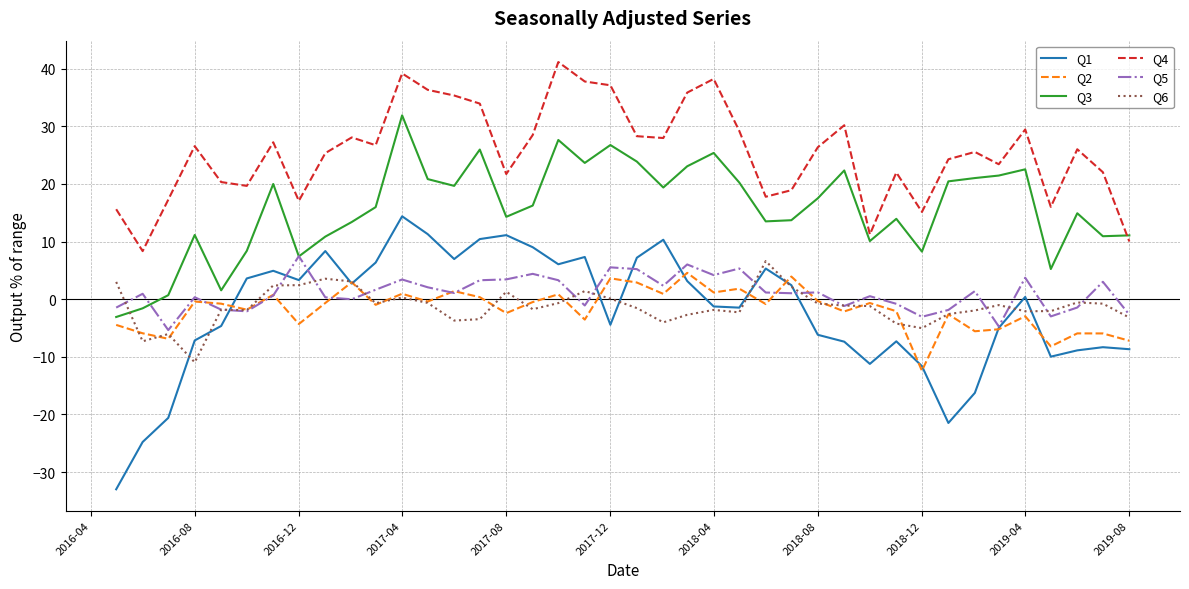

What is the average value of the Q4 series?

25.5